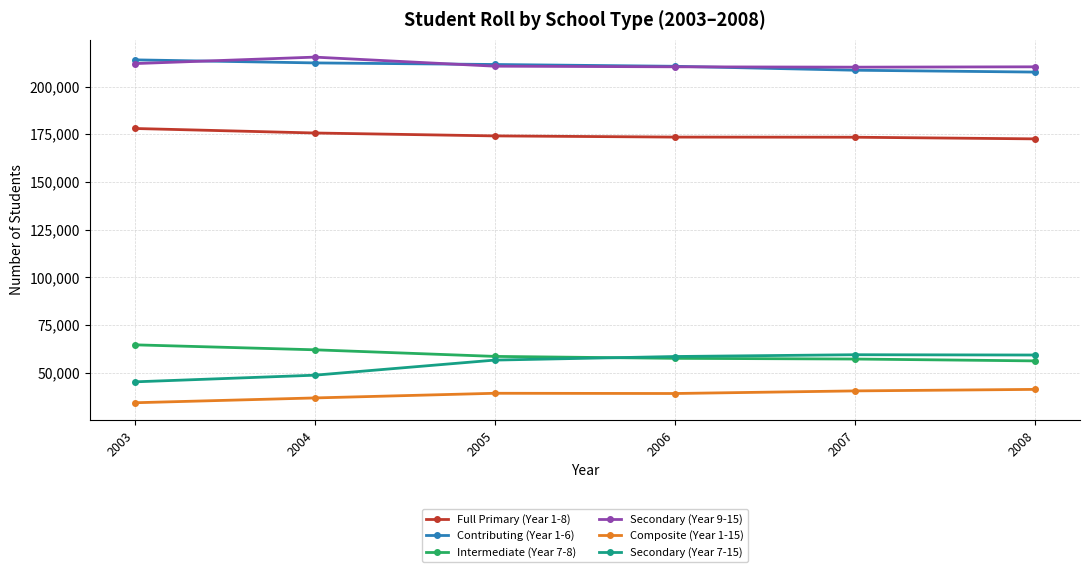

True or false: Intermediate (Year 7-8) has more than 2 interior local peaks.

False